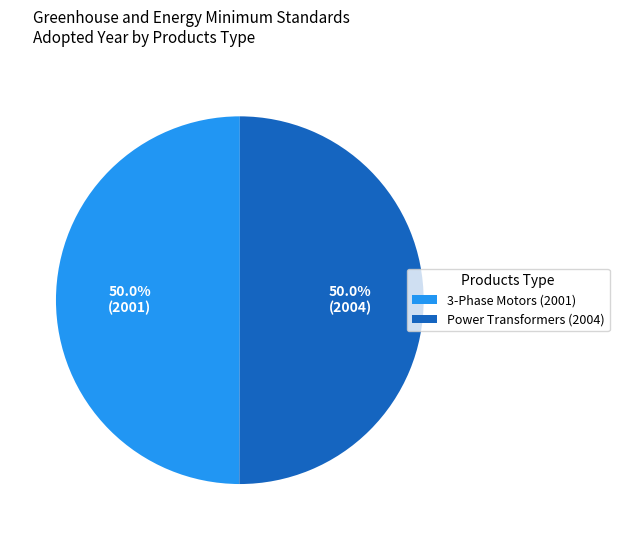

Is the sum of 3-Phase Motors (2001) and Power Transformers (2004) greater than half?

Yes